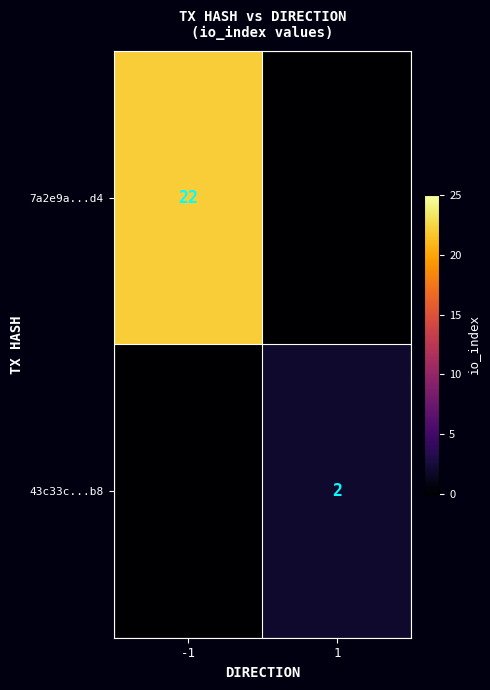

True or false: 7a2e9a...d4 has a value of 22 at -1.

True